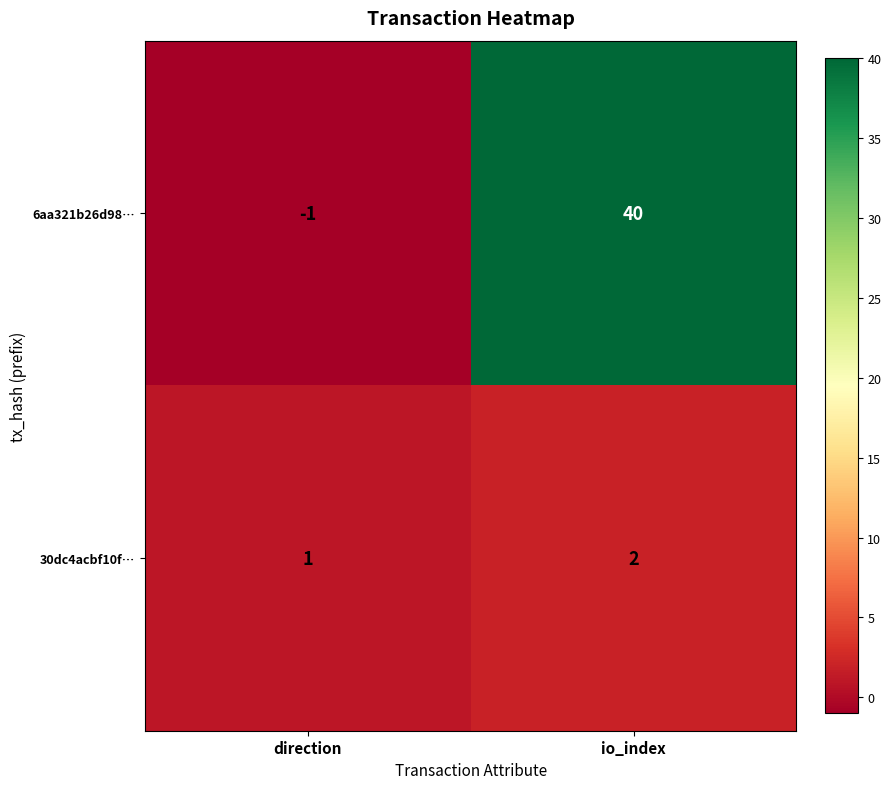

What is the sum of all 30dc4acbf10f… values?

3